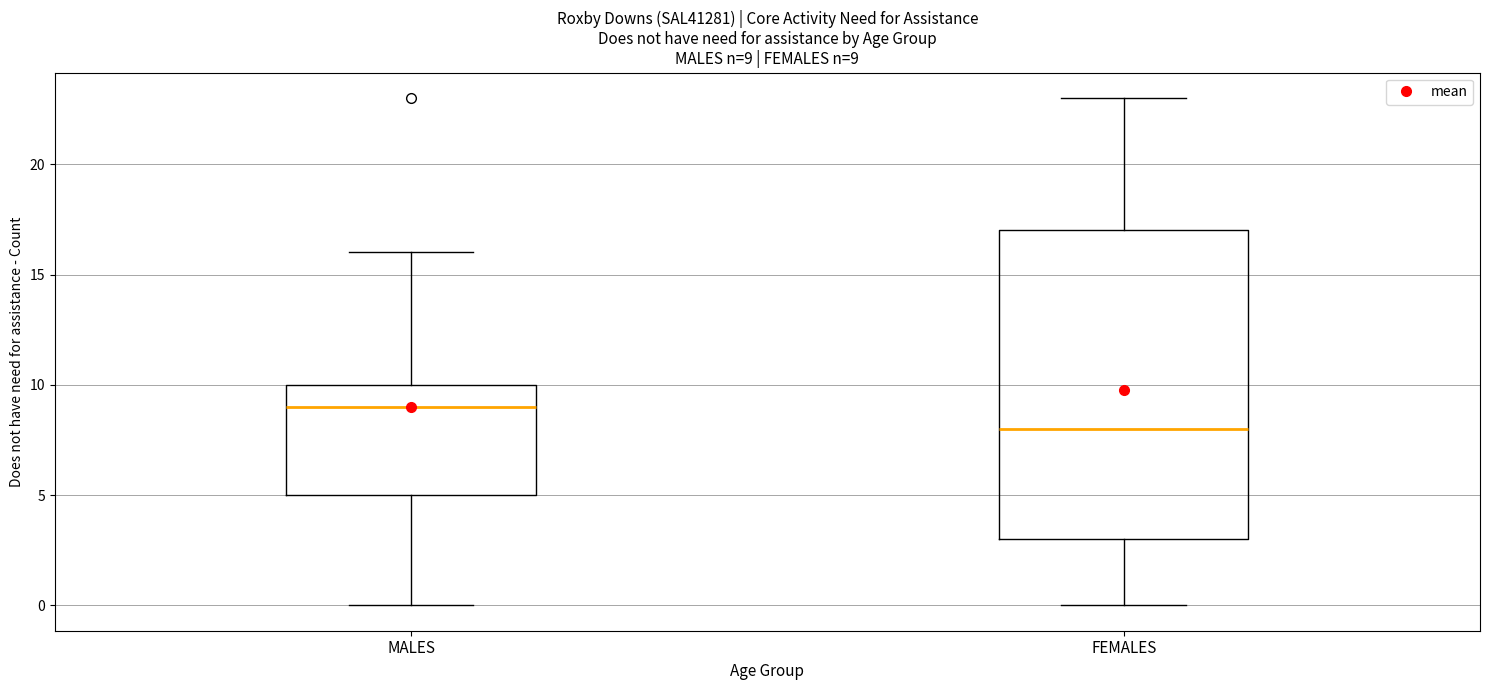

Which box is the tallest, from its lower edge to its upper edge?

FEMALES